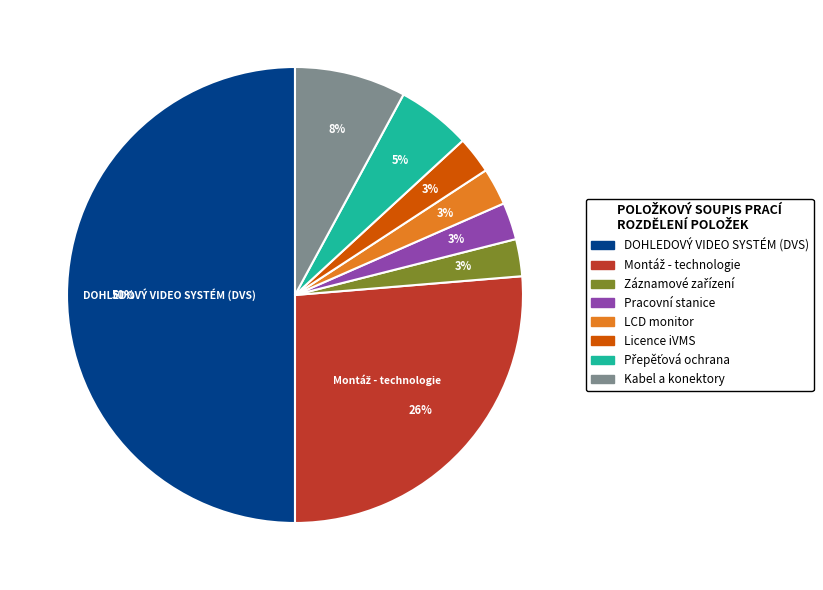

What percentage is the LCD monitor slice, to the nearest percent?

3%